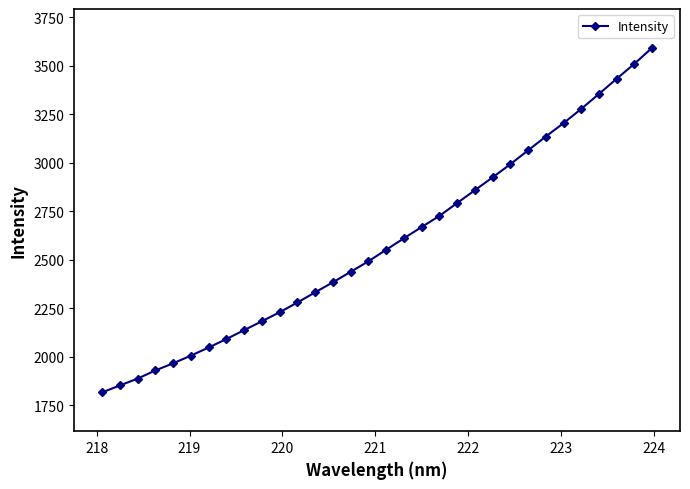

What is the value of the 16th point from the left?

2491.7